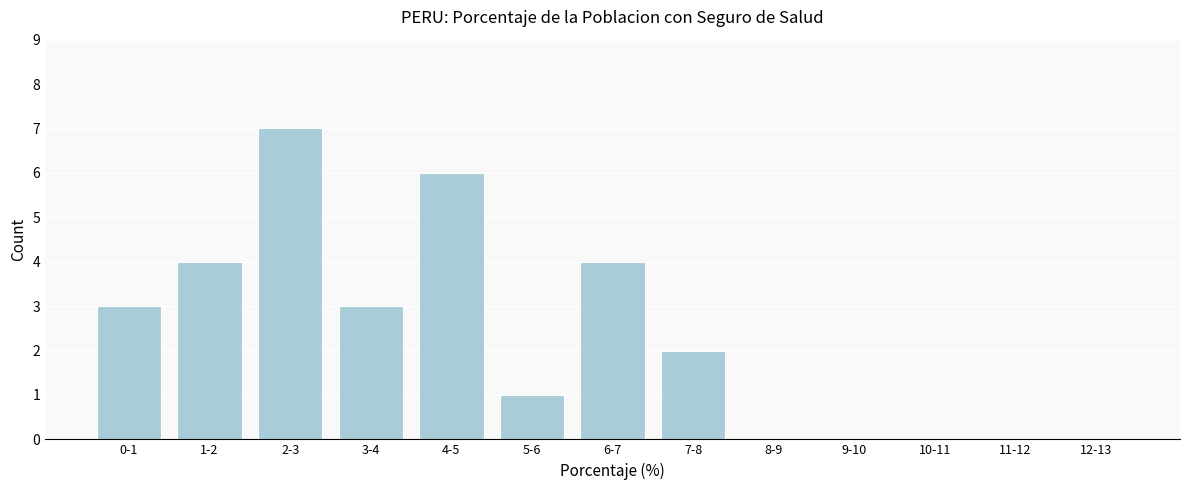

Reading left to right, list all the values displayed in this chart.

0-1=3	1-2=4	2-3=7	3-4=3	4-5=6	5-6=1	6-7=4	7-8=2	8-9=0	9-10=0	10-11=0	11-12=0	12-13=0